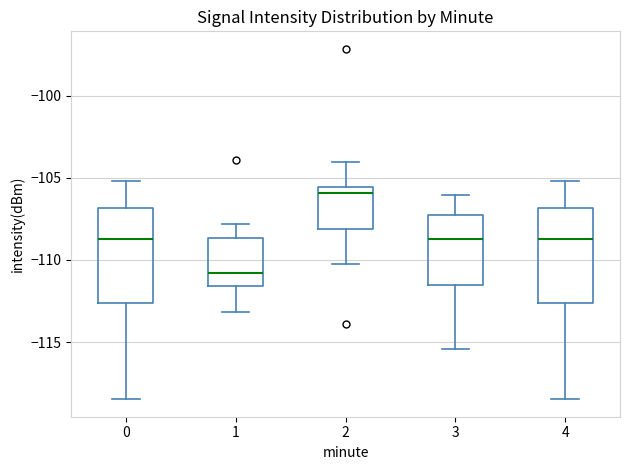

Where does the upper whisker of the box at x = 2 end on the y-axis? The values are not printed on the chart, so give them approximately, as read against the axis.

-104.0